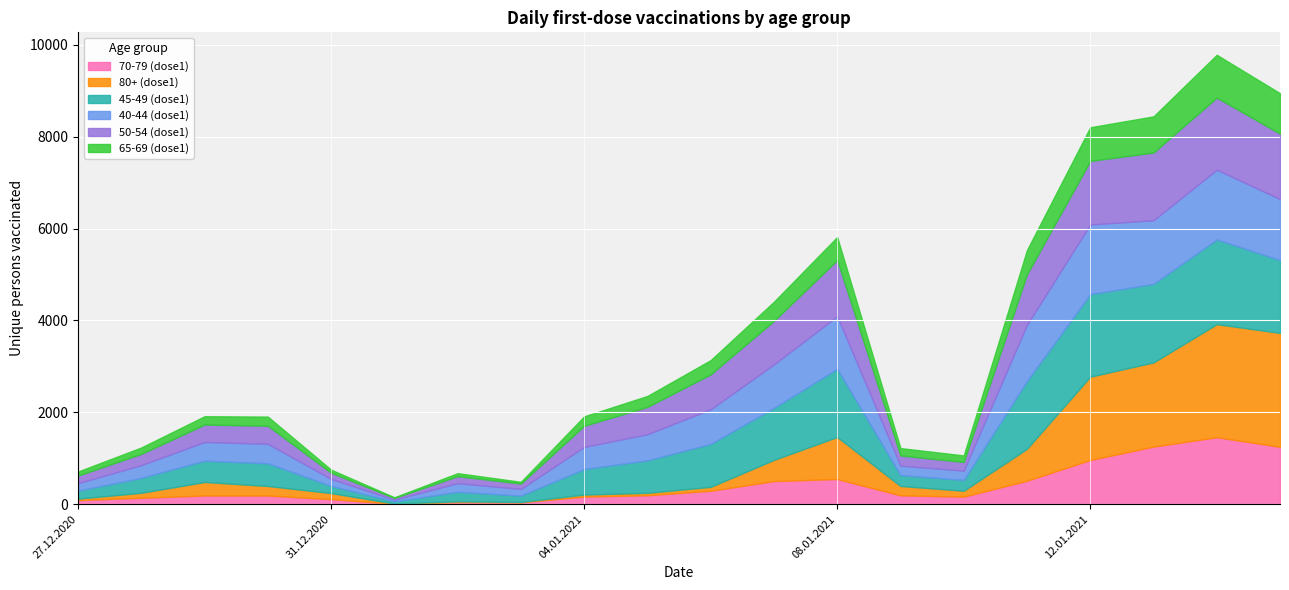

Rank the categories by 70-79 (dose1) value from highest to lowest.

14.01.2021, 13.01.2021, 15.01.2021, 12.01.2021, 08.01.2021, 11.01.2021, 07.01.2021, 06.01.2021, 05.01.2021, 09.01.2021, 29.12.2020, 30.12.2020, 04.01.2021, 10.01.2021, 28.12.2020, 31.12.2020, 27.12.2020, 02.01.2021, 03.01.2021, 01.01.2021